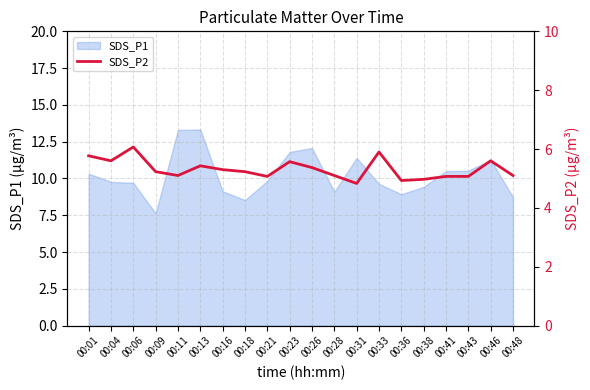

What is the highest value of the SDS_P1 series?

13.3